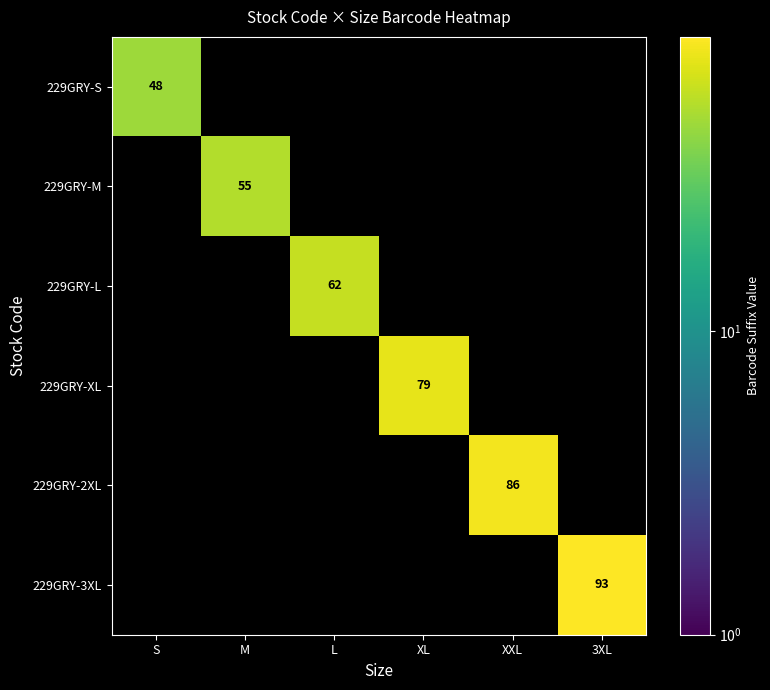

How many categories are shown in the chart?

6